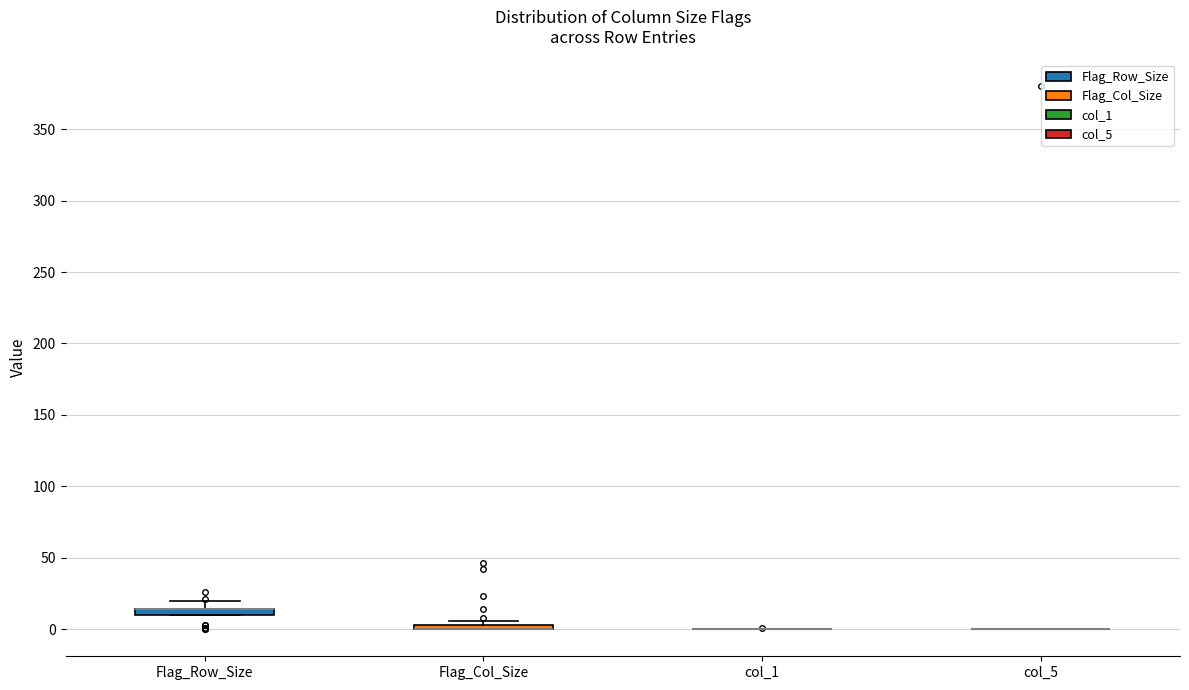

Where is the upper edge of the box for Flag_Col_Size on the y-axis? The values are not printed on the chart, so give them approximately, as read against the axis.

5